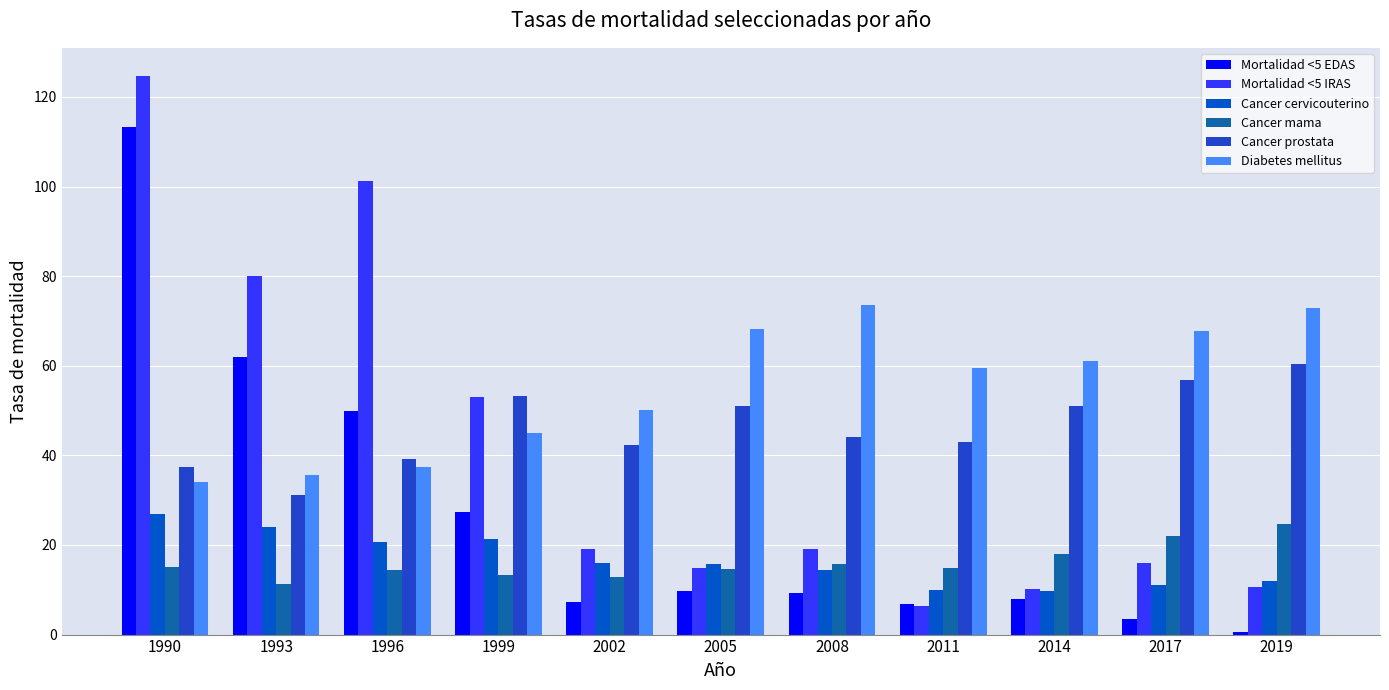

Which category has the lowest value in the Cancer mama series?

1993